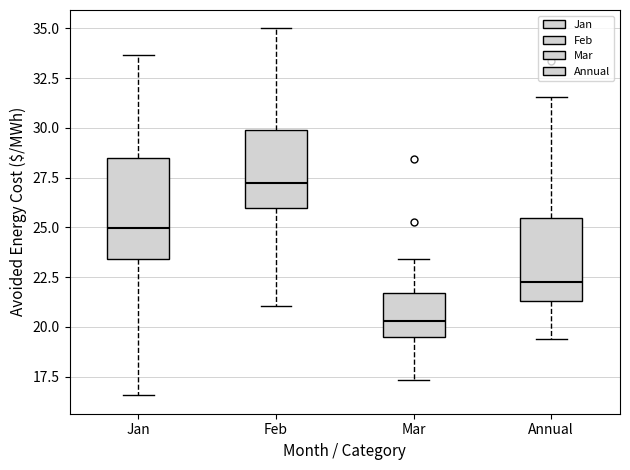

Reading left to right, transcribe this box plot: for each box, give where its median line is, the range the box spans, and where its two whiskers end, as read against the y-axis. The values are not printed on the chart, so give them approximately, as read against the axis.

Jan: median 25.0, box 23.5 to 28.5, whiskers 16.5 to 33.5
Feb: median 27.0, box 26.0 to 30.0, whiskers 21.0 to 35.0
Mar: median 20.5, box 19.5 to 21.5, whiskers 17.5 to 23.5
Annual: median 22.5, box 21.5 to 25.5, whiskers 19.5 to 31.5